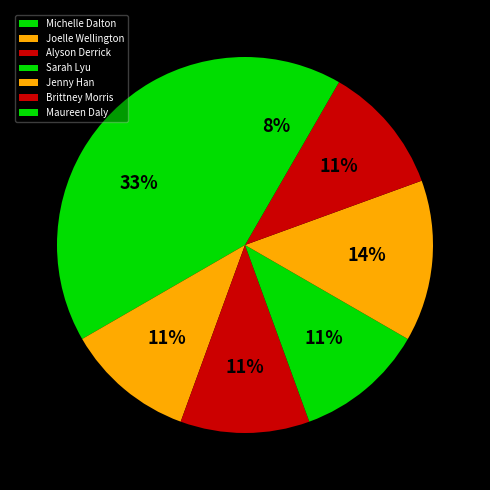

What is the smallest slice in the pie chart?

Maureen Daly